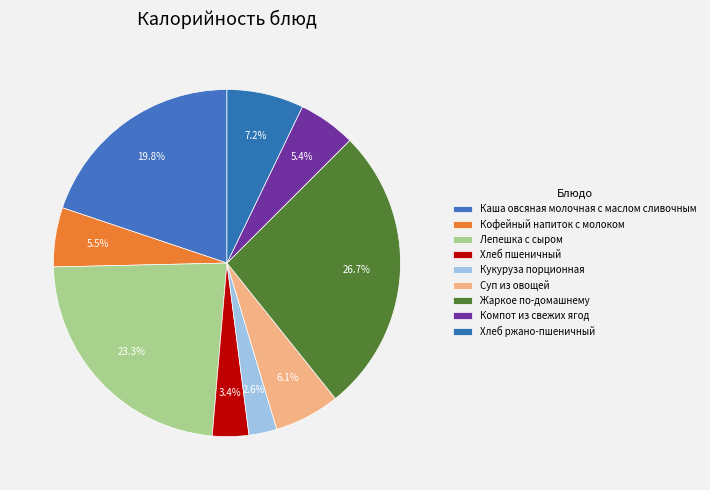

True or false: Компот из свежих ягод accounts for 1% of the total.

False